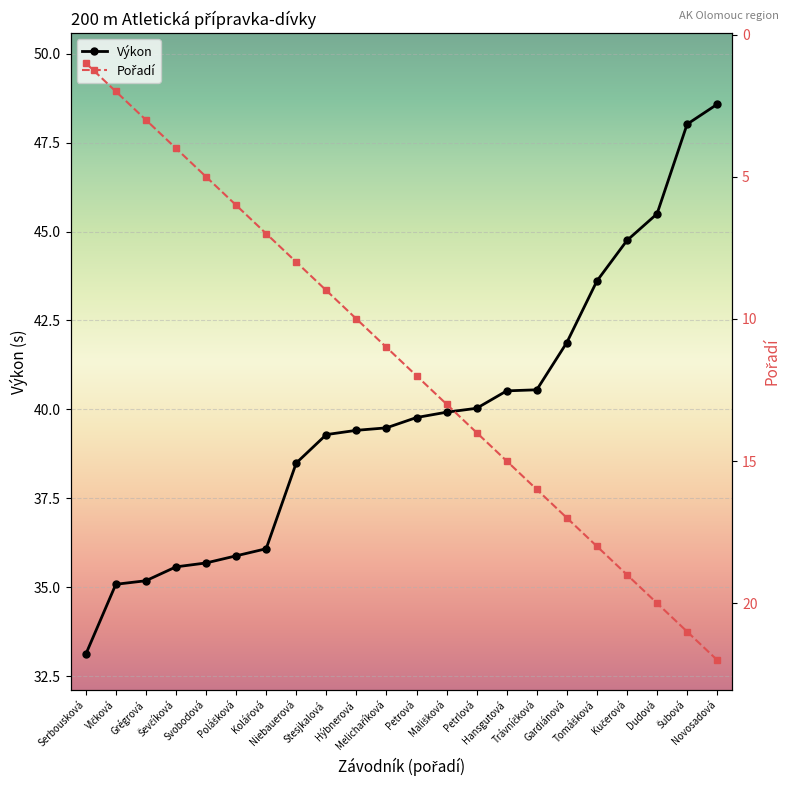

Between Ševčíková and Grégrová, which is larger?

Ševčíková